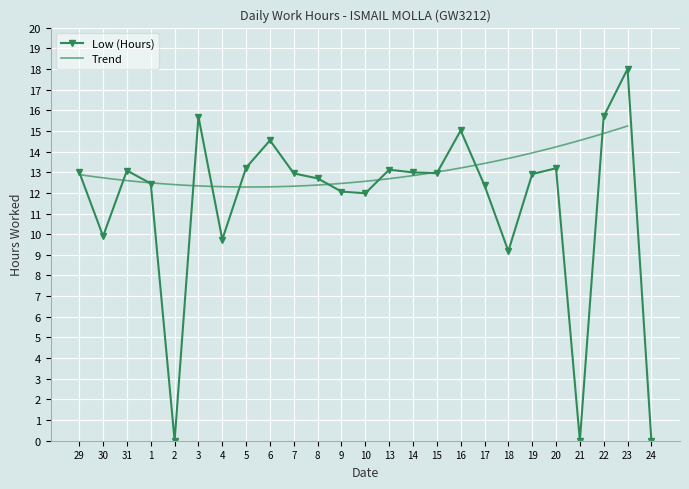

What position from the right is 5?

18